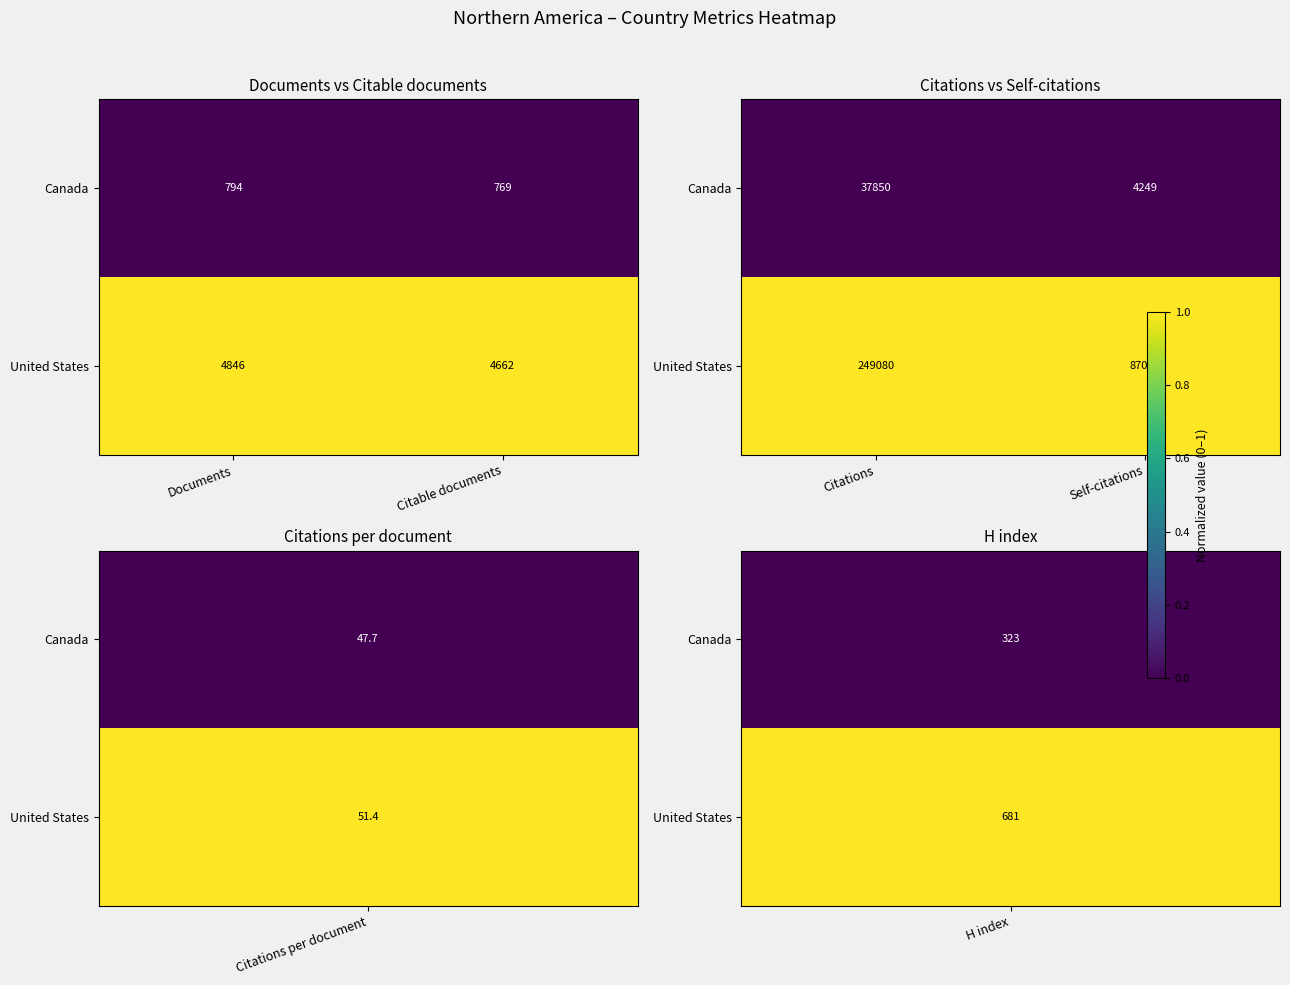

The United States series shows 0 at Self-citations. True or false?

False